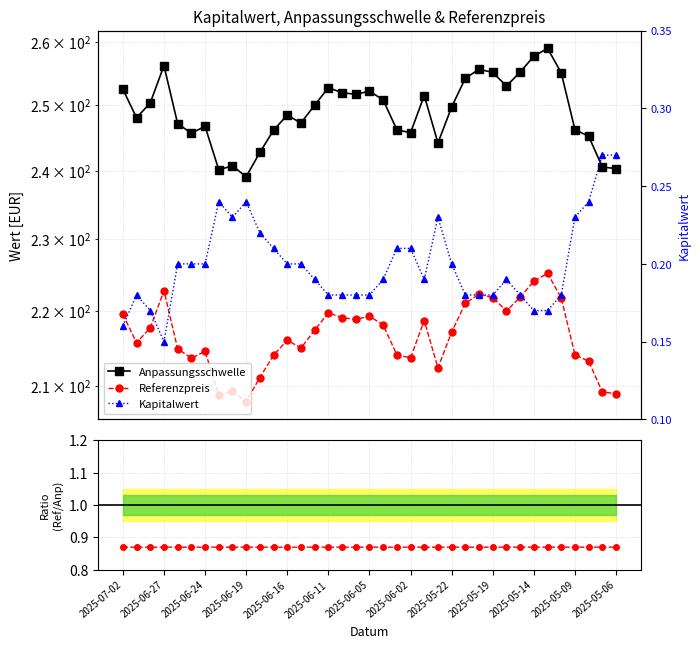

True or false: Referenzpreis and Kapitalwert cross at least once.

False